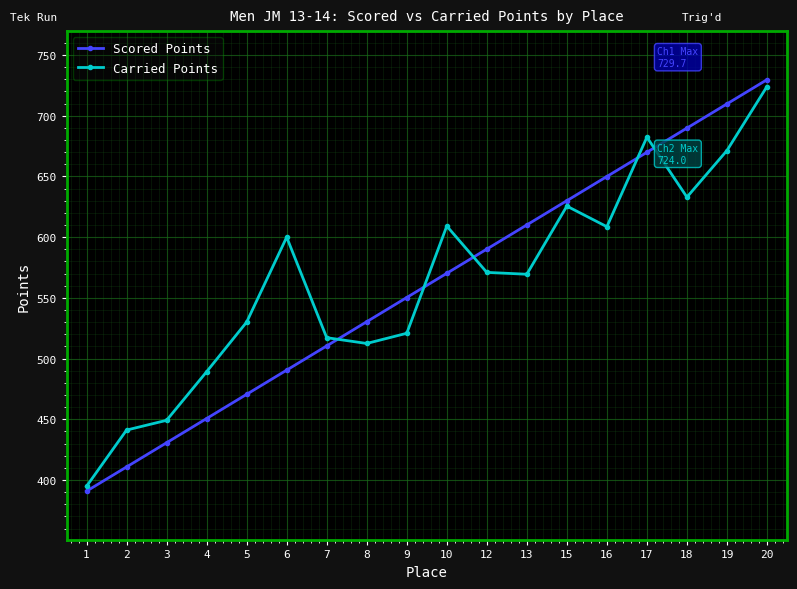

How many lines are shown in the chart?

2